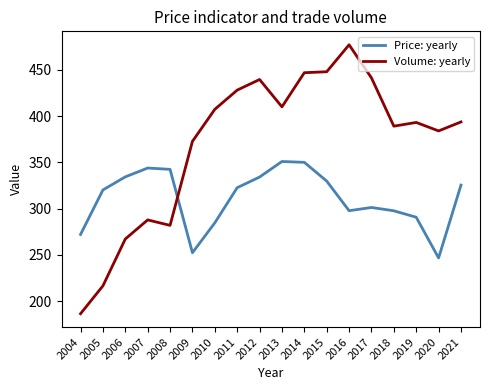

What is the minimum value for Volume: yearly?

186.3